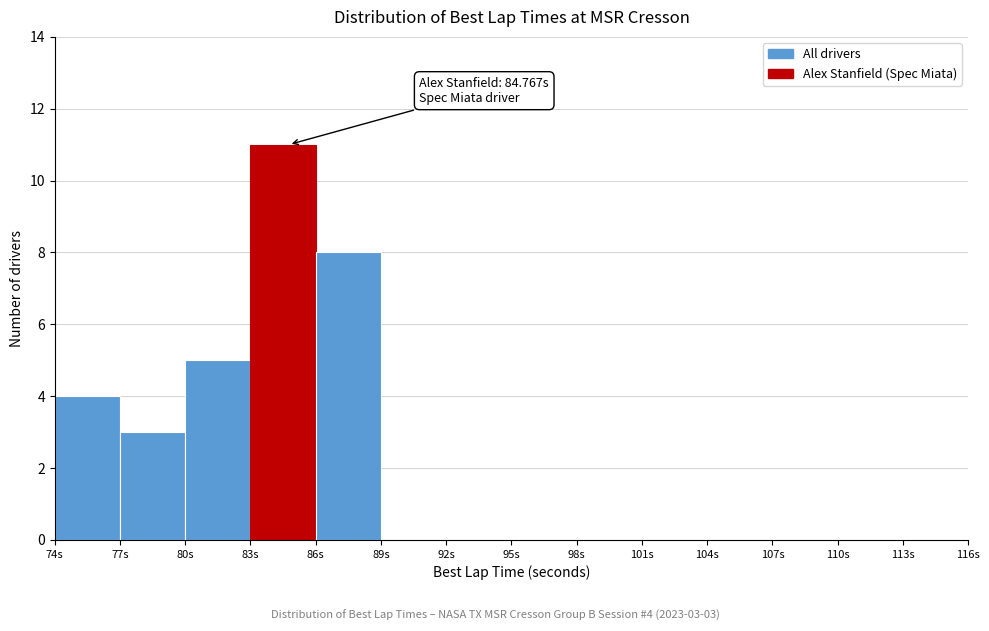

Which range on the x-axis has the tallest bar?

83 to 86